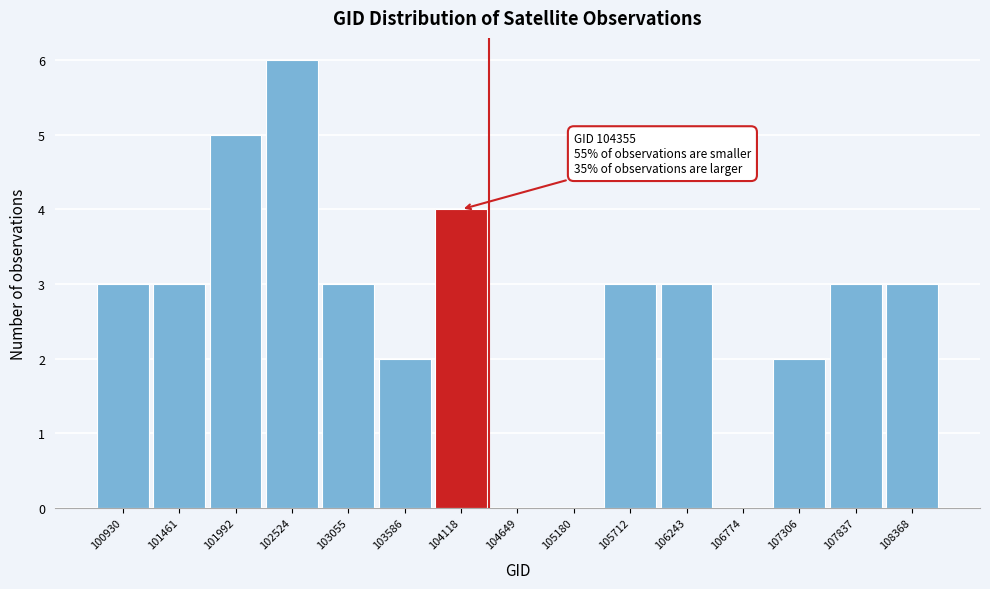

Reading right to left, extract all data points from this chart.

108368=3	107837=3	107306=2	106774=0	106243=3	105712=3	105180=0	104649=0	104118=4	103586=2	103055=3	102524=6	101992=5	101461=3	100930=3